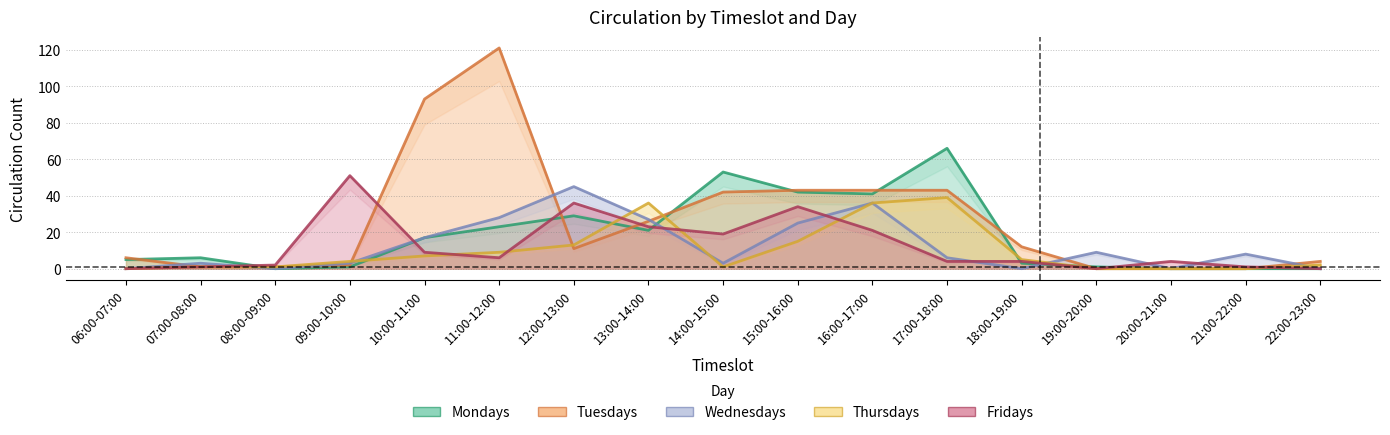

Where do Fridays and Wednesdays first cross each other?

07:00-08:00 and 08:00-09:00